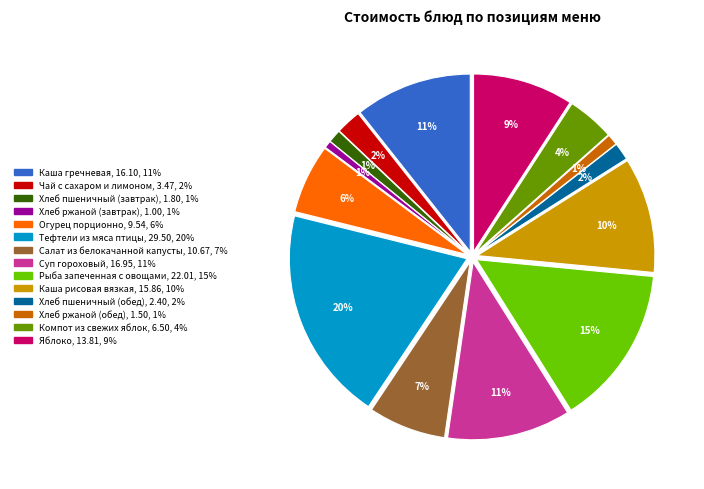

What is the smallest slice in the pie chart?

Хлеб ржаной (завтрак)